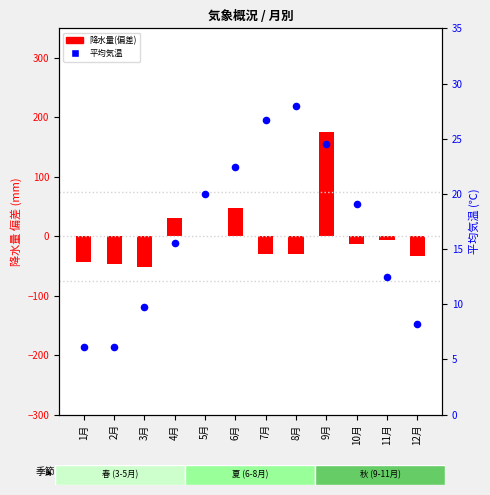

What is the total value across all series at 5月?

21.2